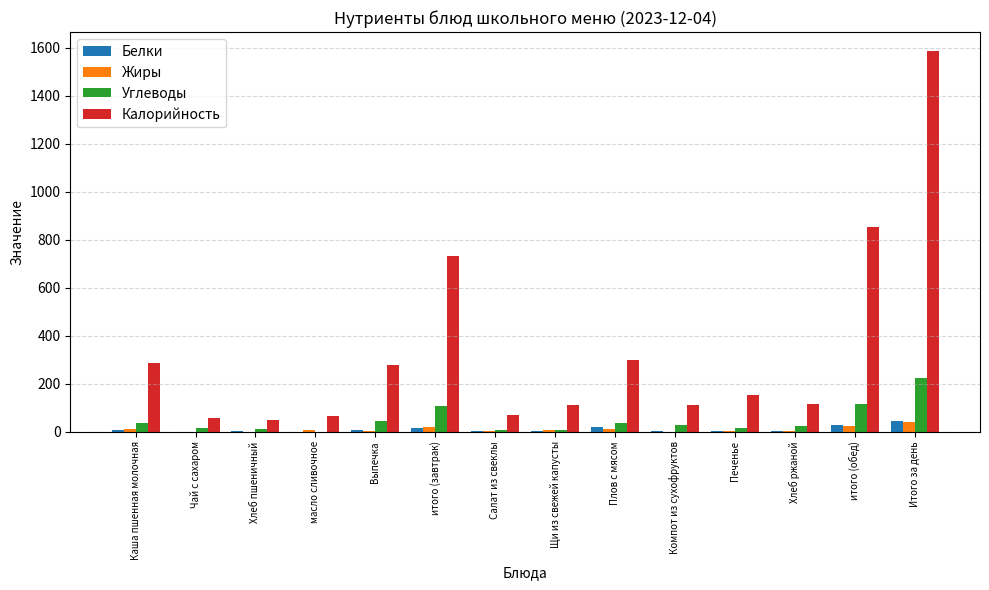

Between Салат из свеклы and Щи из свежей капусты, which series saw the biggest shift?

Калорийность